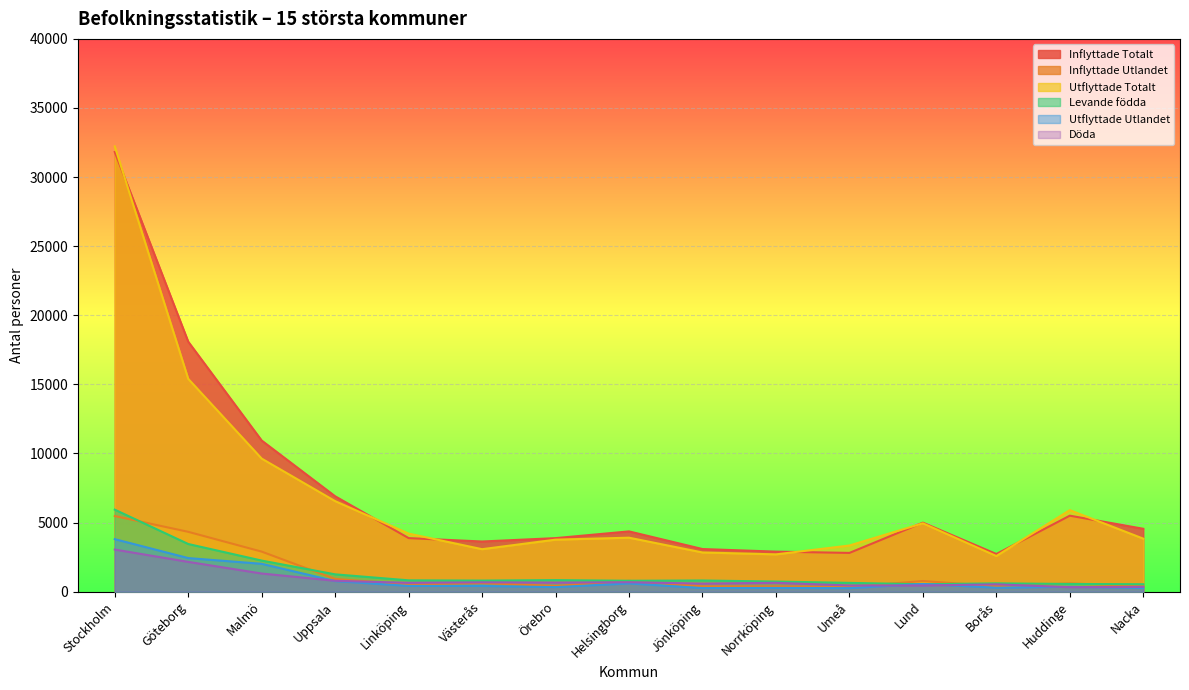

How many data points in Inflyttade Totalt are above 4362?

7